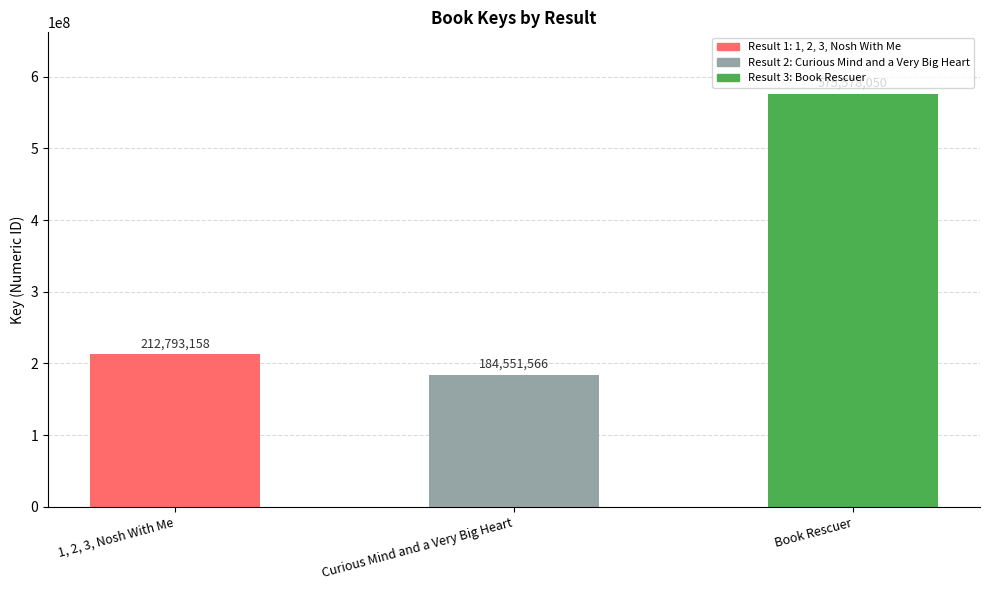

What is the value of the 2nd bar from the left?

184551566